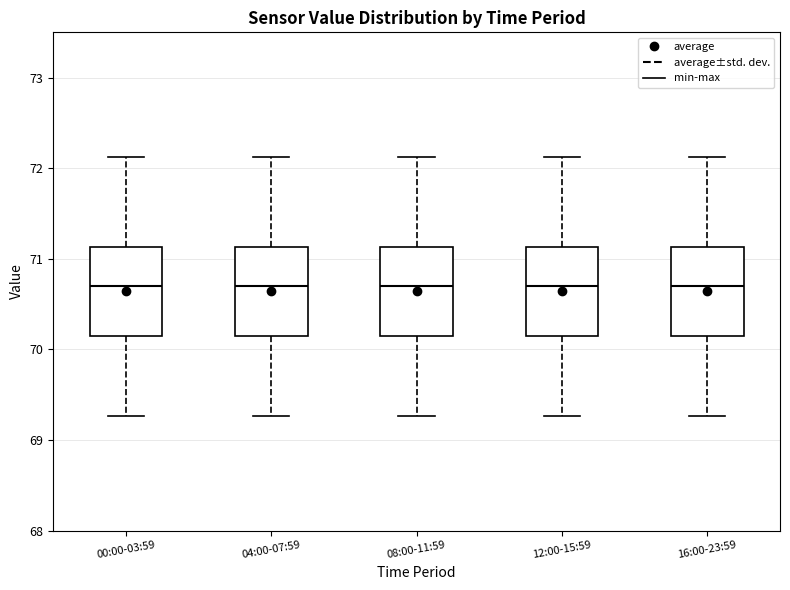

Where is the upper edge of the box for 12:00-15:59 on the y-axis? The values are not printed on the chart, so give them approximately, as read against the axis.

71.1